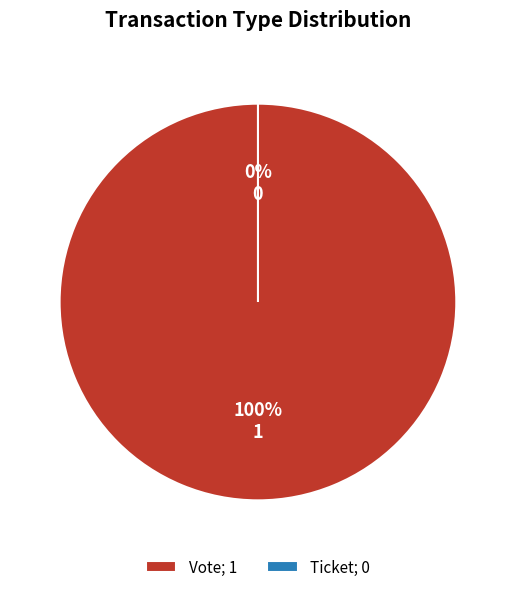

Does Vote represent more than half of the total?

Yes